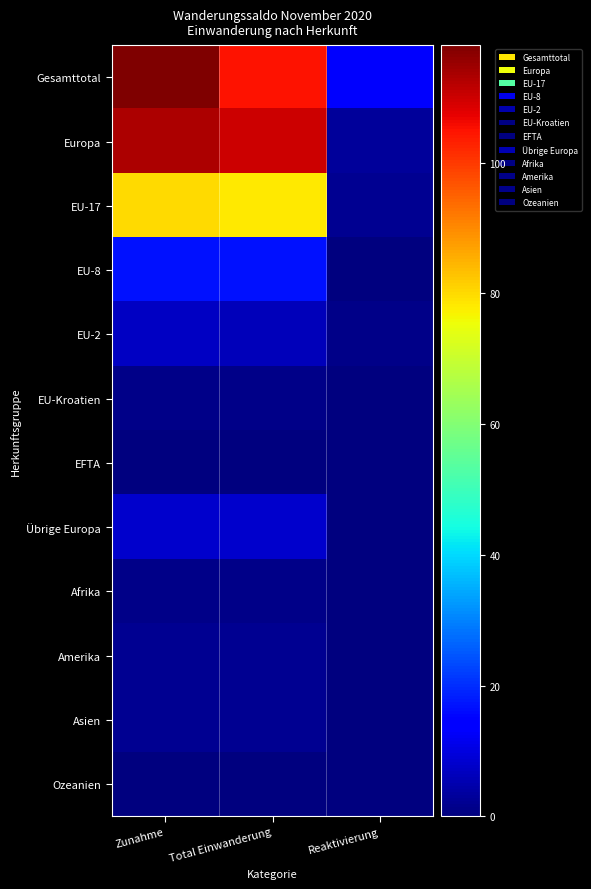

What is the total value across all series at Reaktivierung?

19